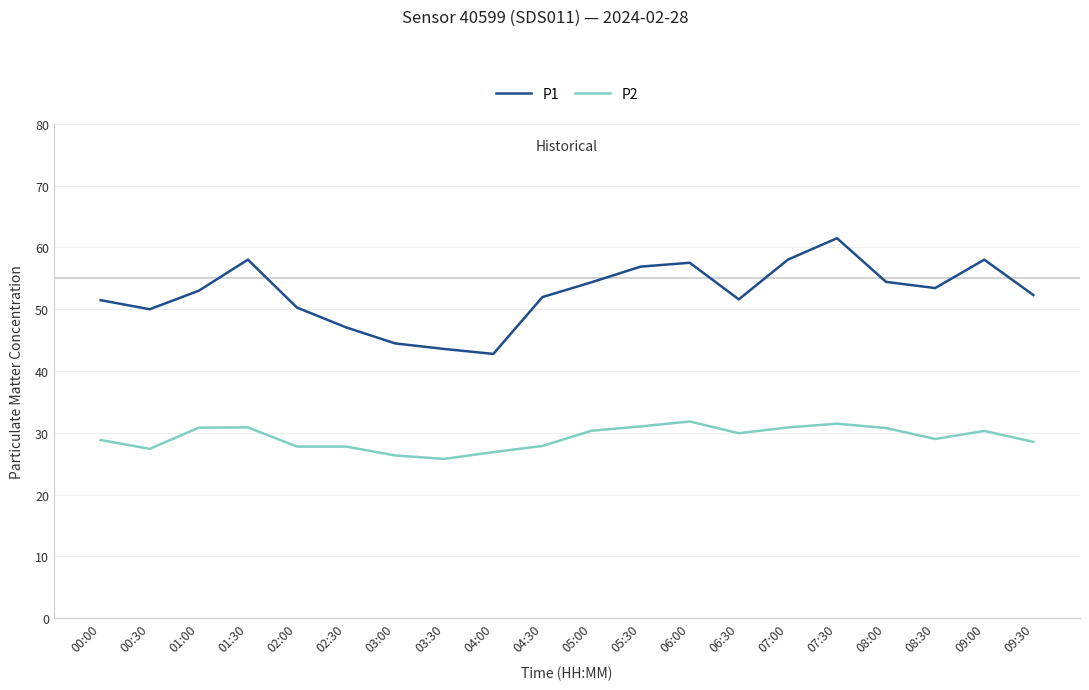

Count the number of categories in the chart.

20